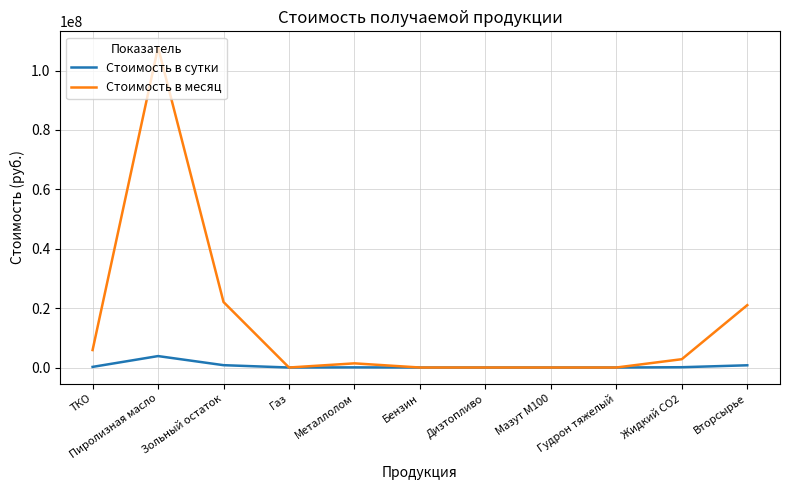

Which series has the widest spread of values?

Стоимость в месяц